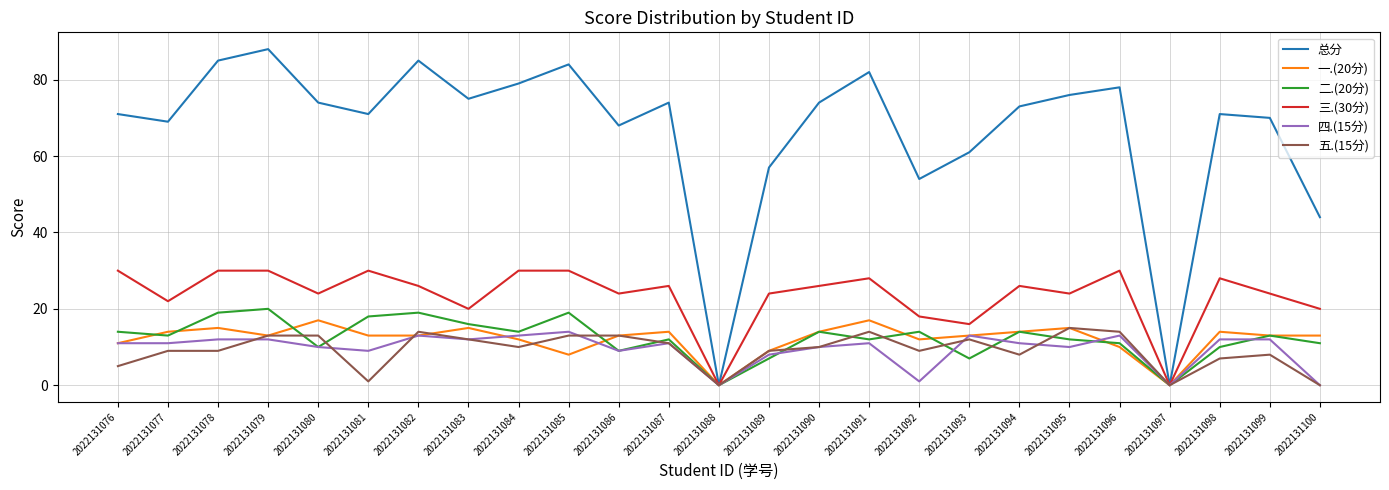

True or false: 总分 has a value of 31 at 2022131078.

False